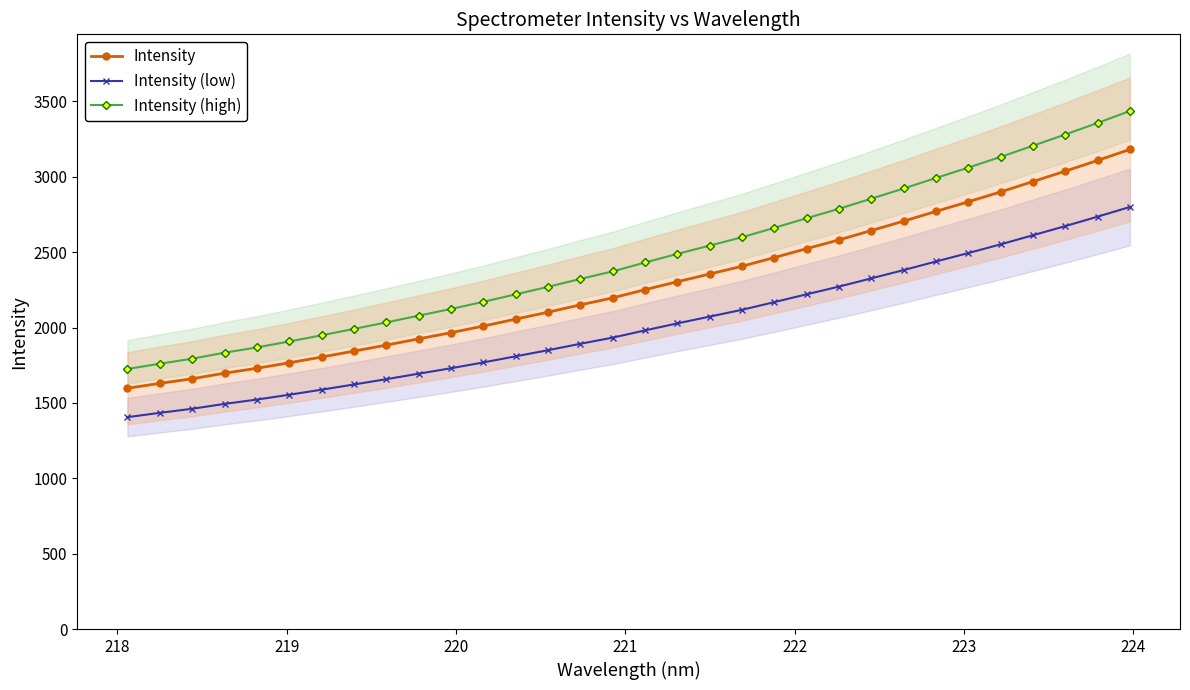

True or false: Intensity (low) and Intensity cross at least once.

False